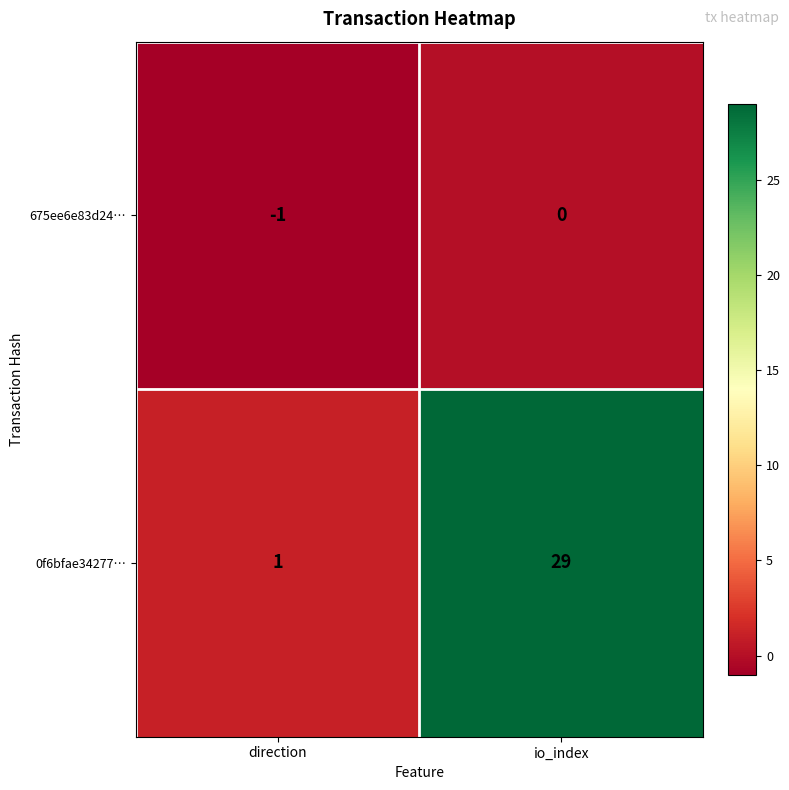

Reading left to right, what are all the values shown in this chart?

675ee6e83d24…: direction=-1	io_index=0
0f6bfae34277…: direction=1	io_index=29